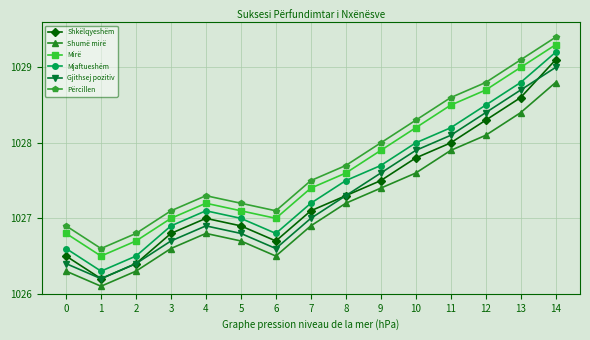

What is the difference between the Shumë mirë values at 7 and 8?

0.3